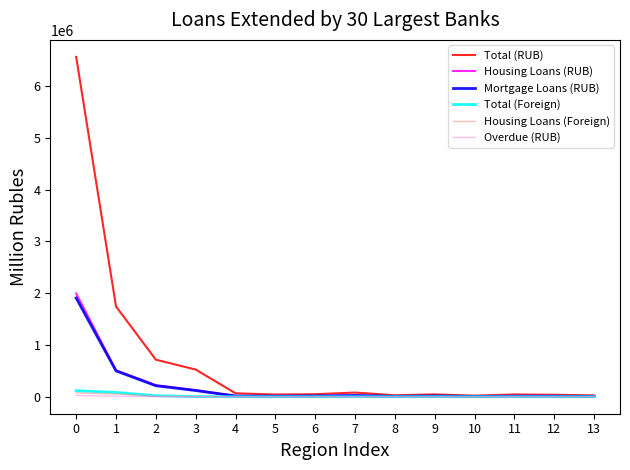

Which series has the largest total across all categories?

Total (RUB)